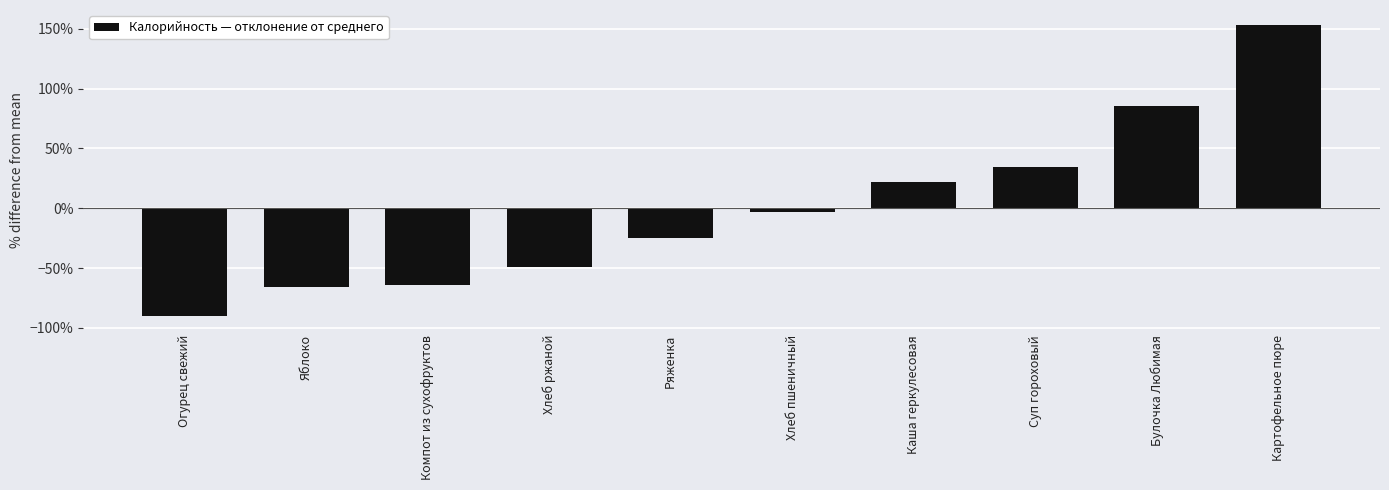

How many bars are there in total?

10